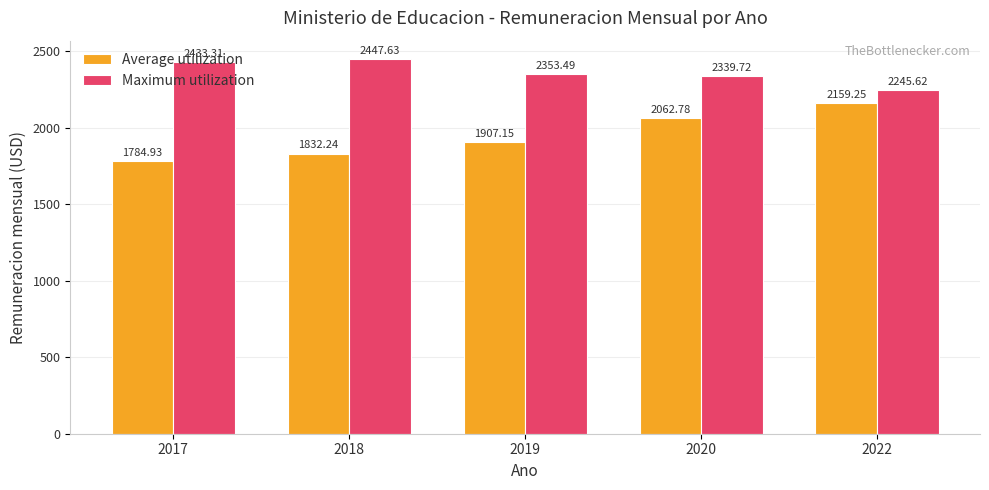

What is the total value across all series at 2018?

4279.9